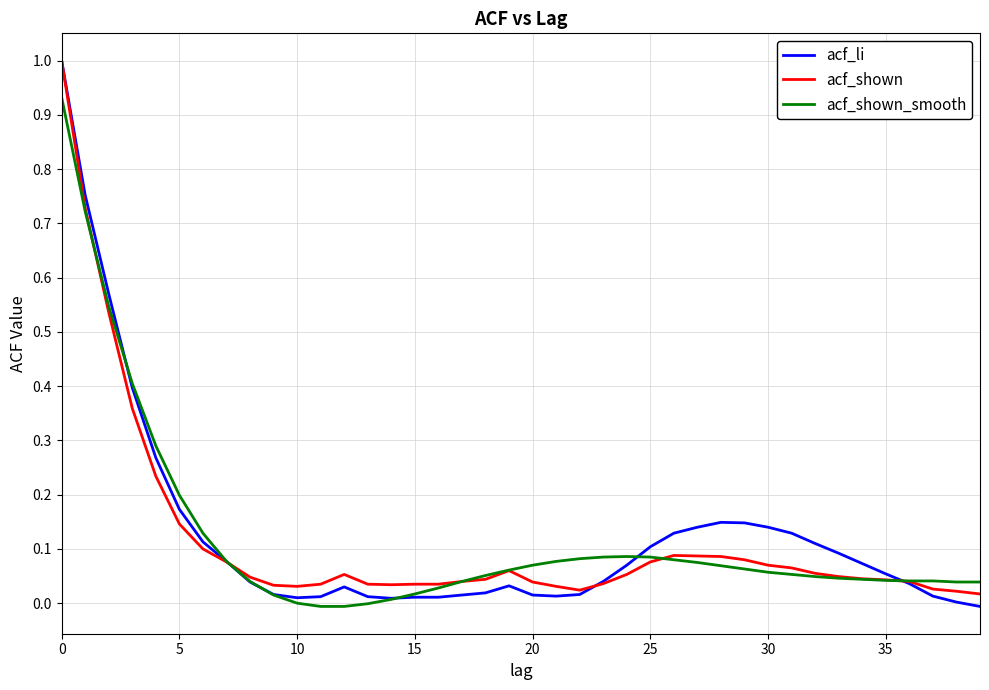

How many lines are shown in the chart?

3